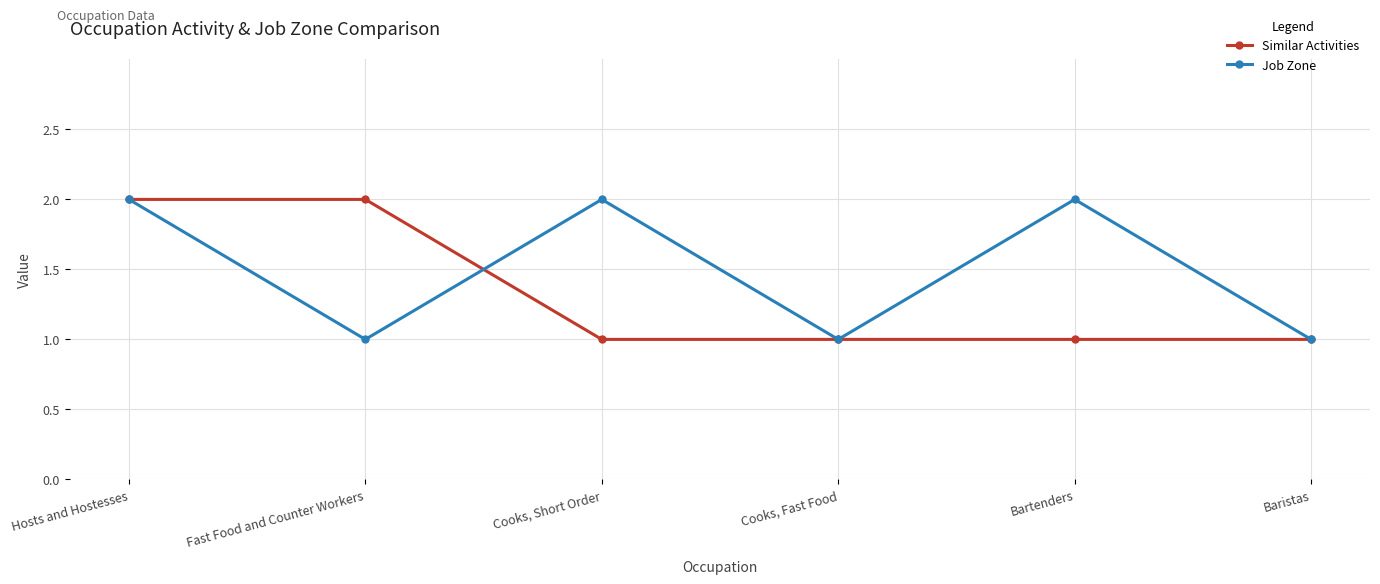

What are all the series names shown in the legend?

Similar Activities, Job Zone